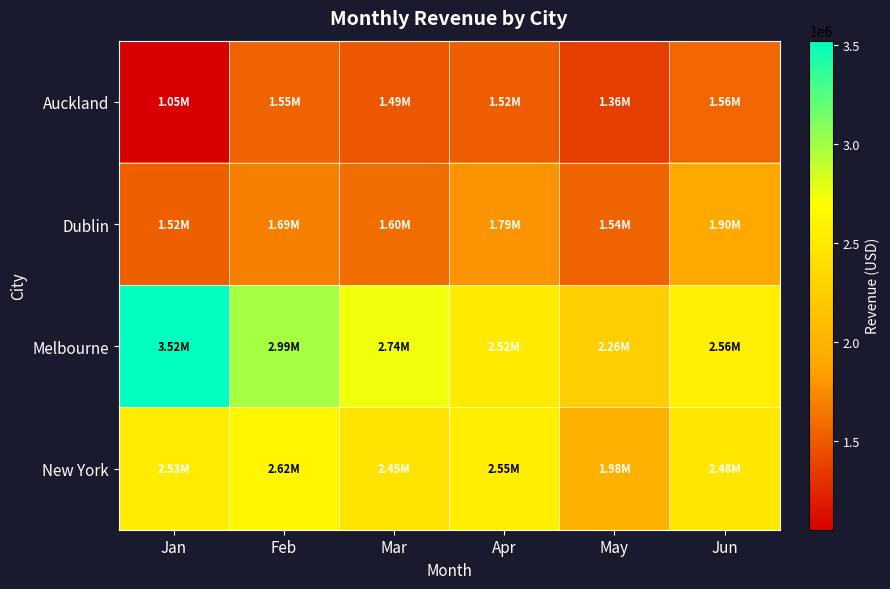

What is the greatest value displayed?

3521487